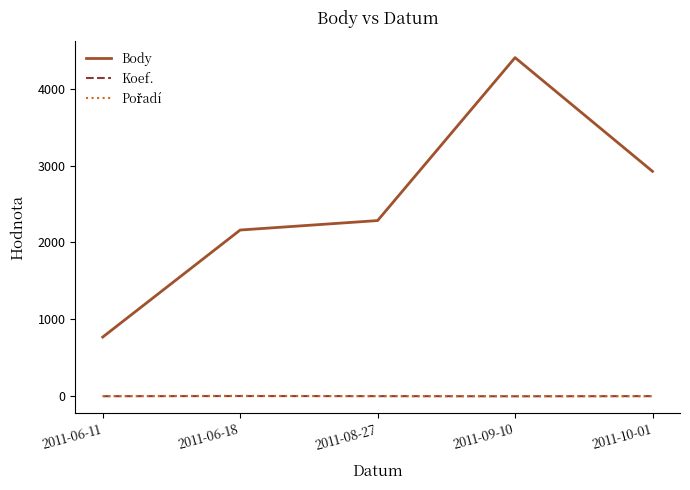

True or false: Koef. and Body cross at least once.

False